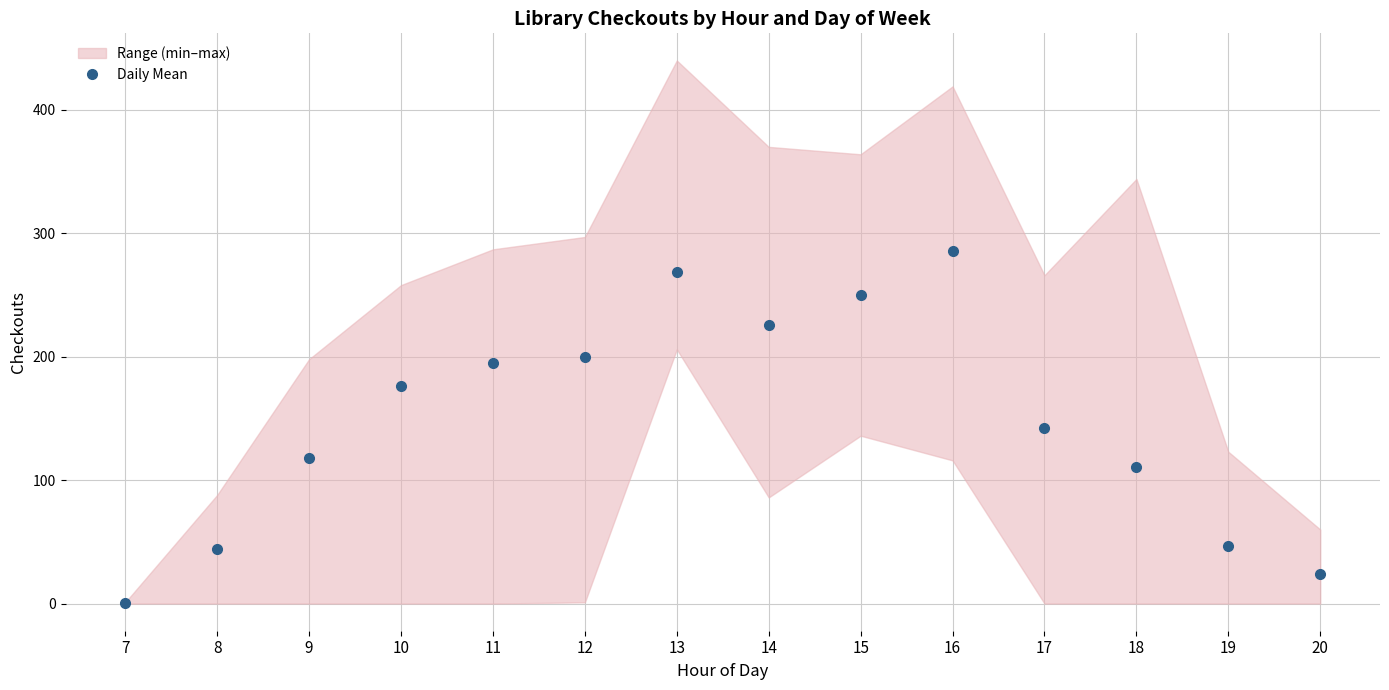

What is the smallest value displayed?

0.3